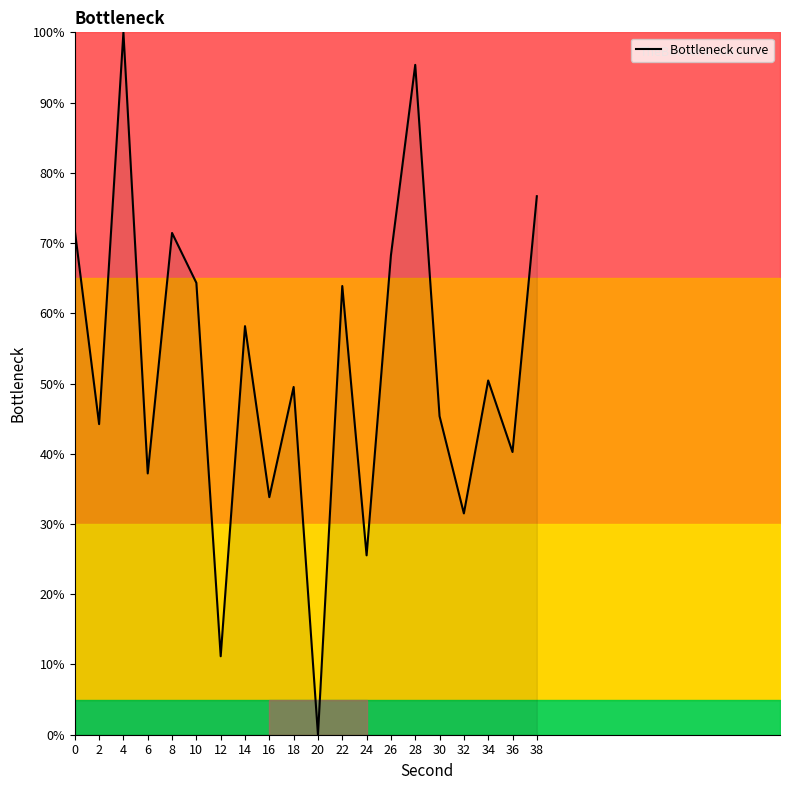

How many lines are shown in the chart?

1